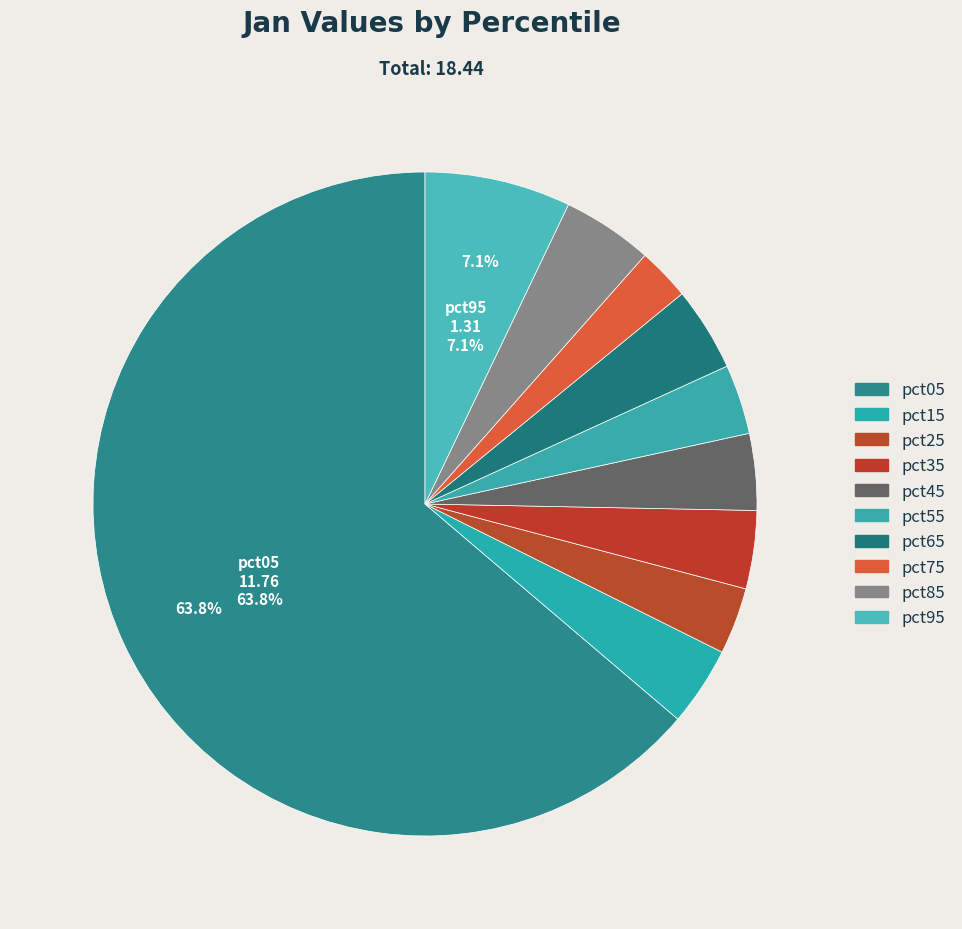

Count the number of slices in the pie.

10